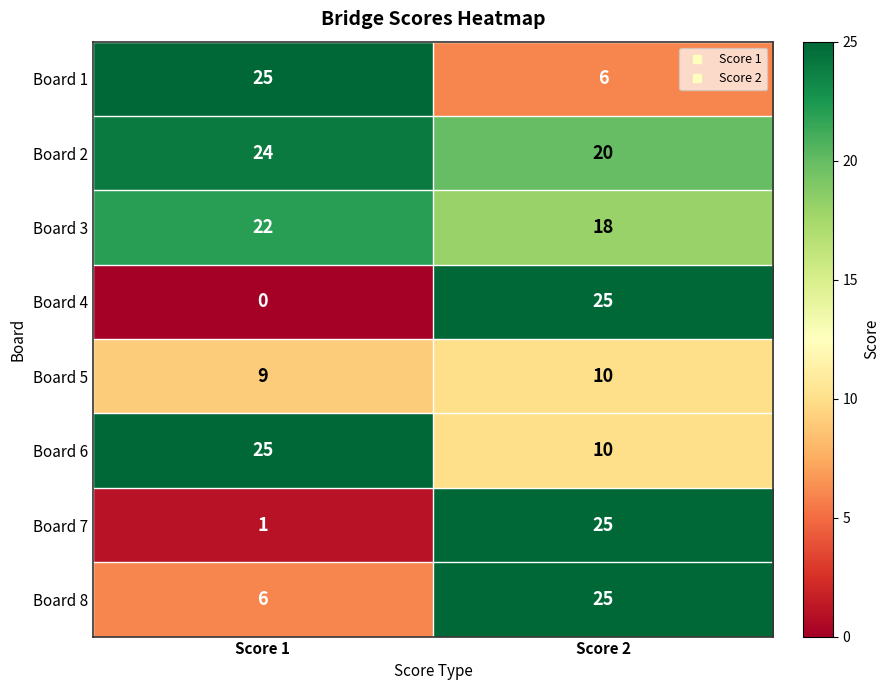

What is the difference between the maximum and minimum values in the Board 8 series?

19